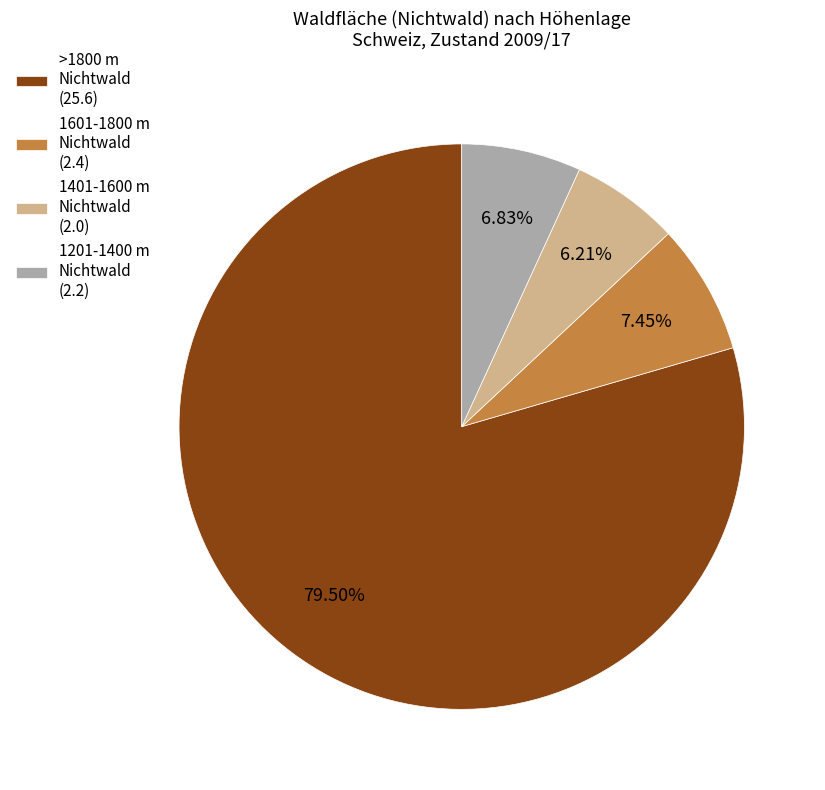

Approximately how many times larger is the value at 1201-1400 m Nichtwald (2.2) compared to 1401-1600 m Nichtwald (2.0)?

1.1